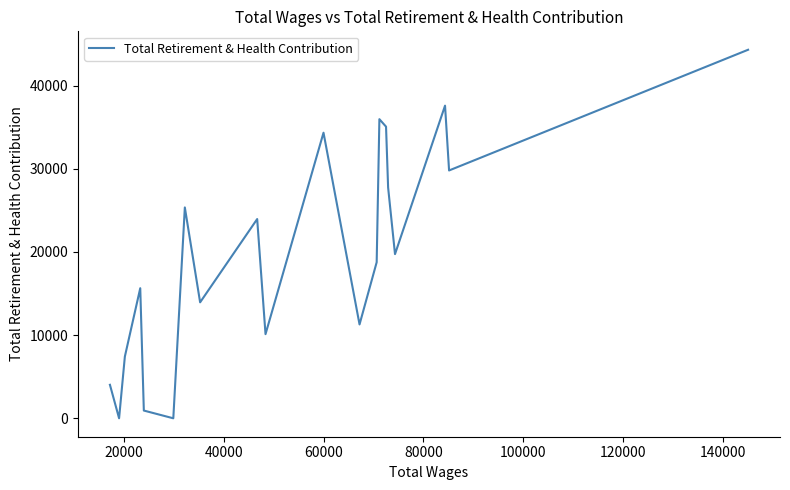

What is the difference between the maximum and minimum values?

44307